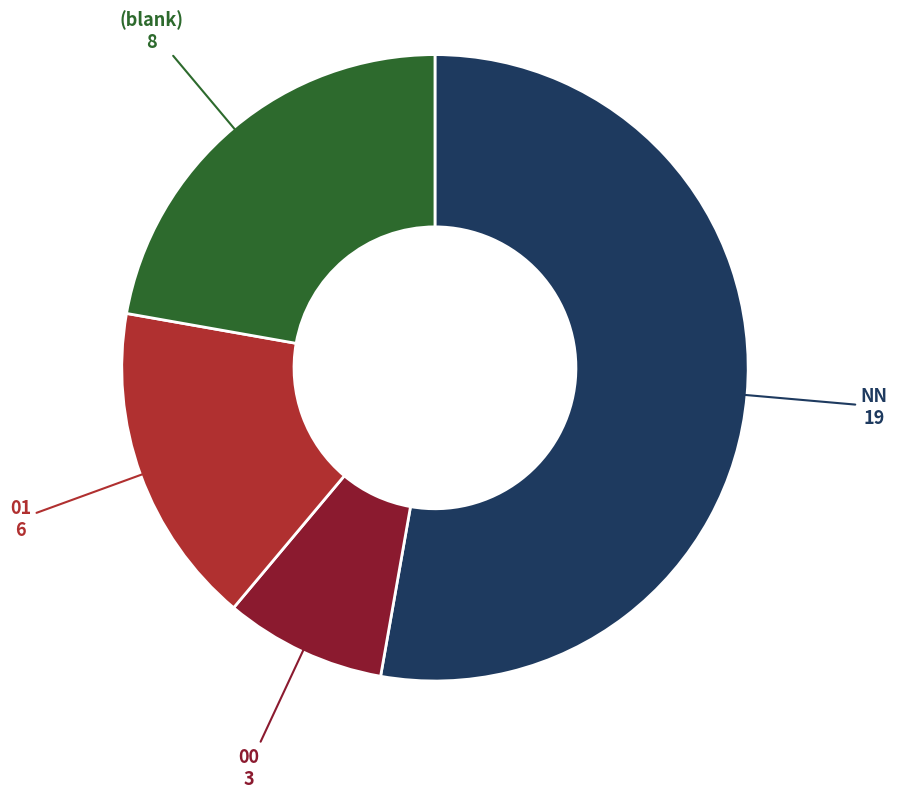

Does any single category account for the majority?

Yes